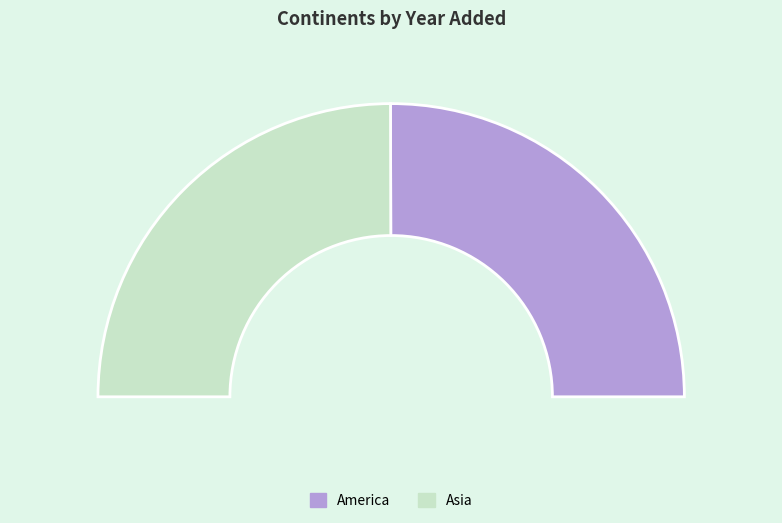

Is the sum of America and Asia greater than half?

Yes